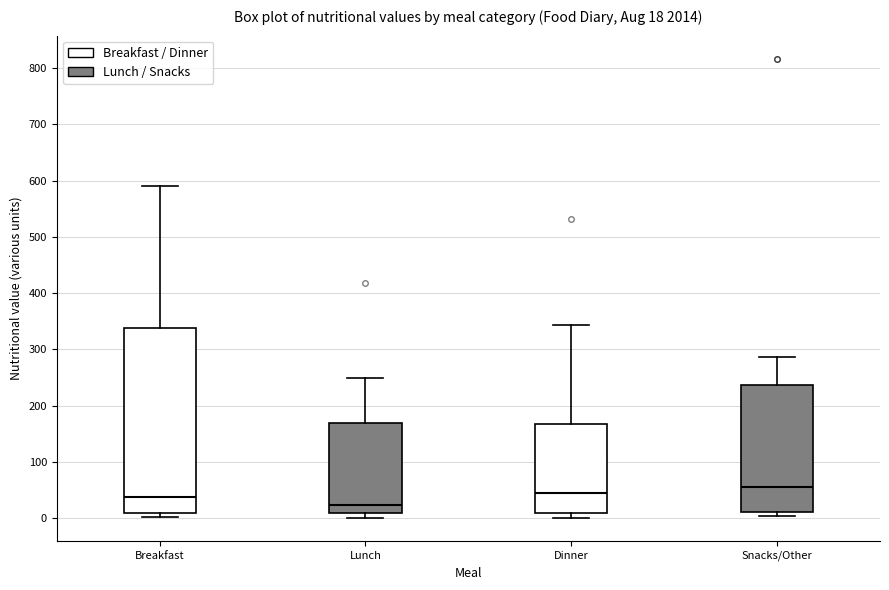

Which box has the highest median line?

Snacks/Other